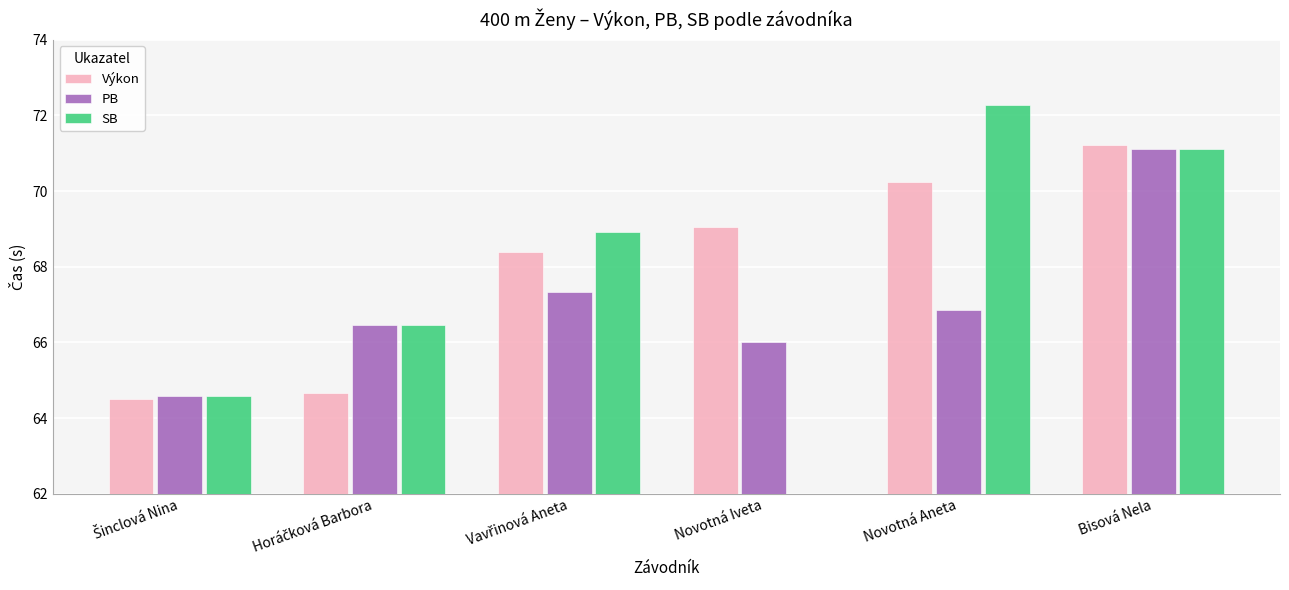

Is it true that Výkon equals 64.7 at Horáčková Barbora?

True